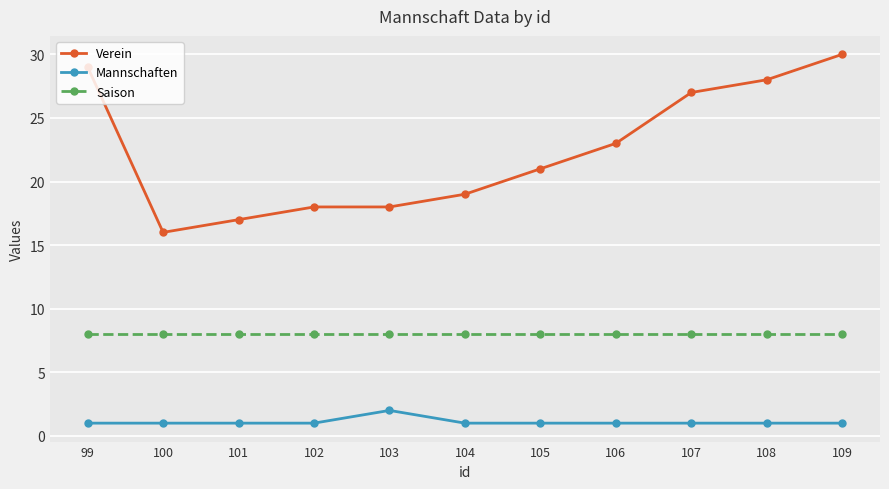

What is the lowest value of the Verein series?

16